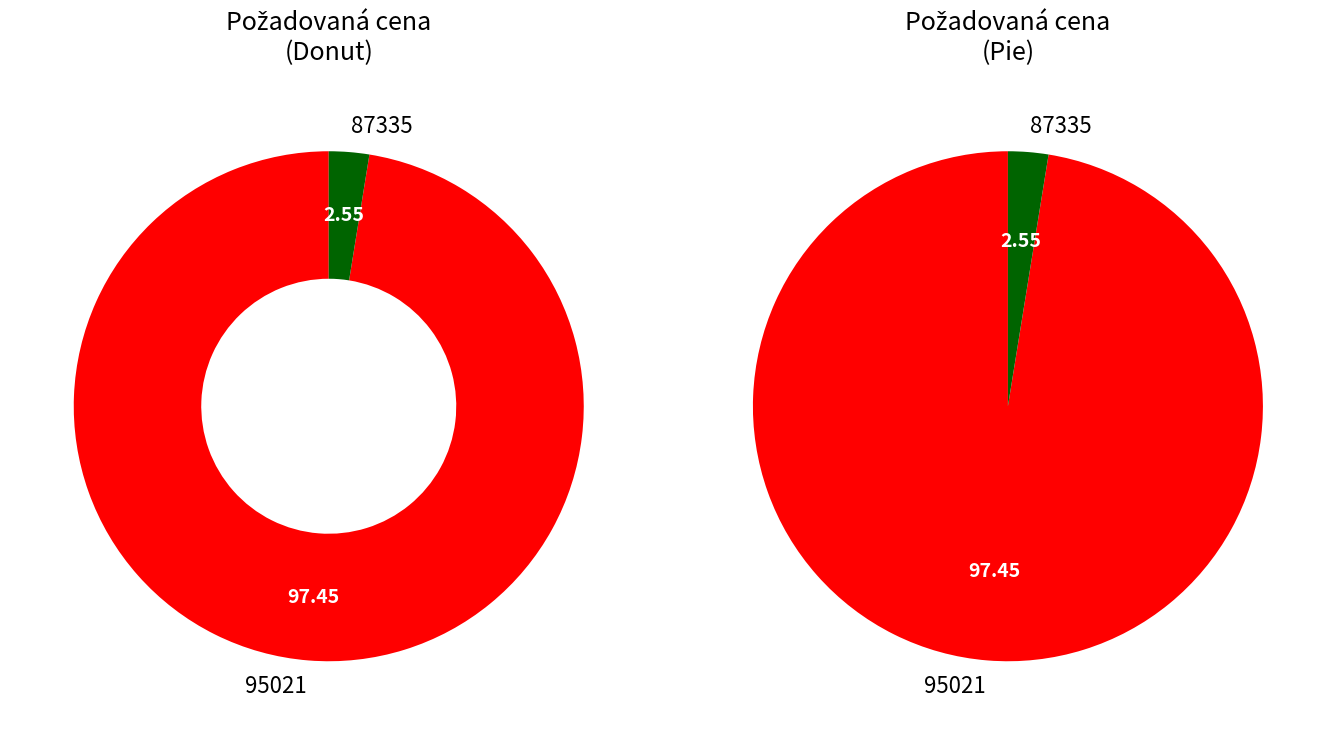

Is 87335 the majority of the pie?

No